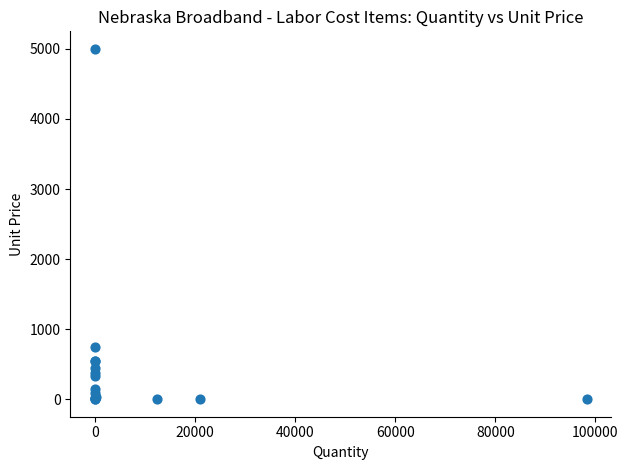

What Y value in the scatter plot is closest to 2500?

750.0